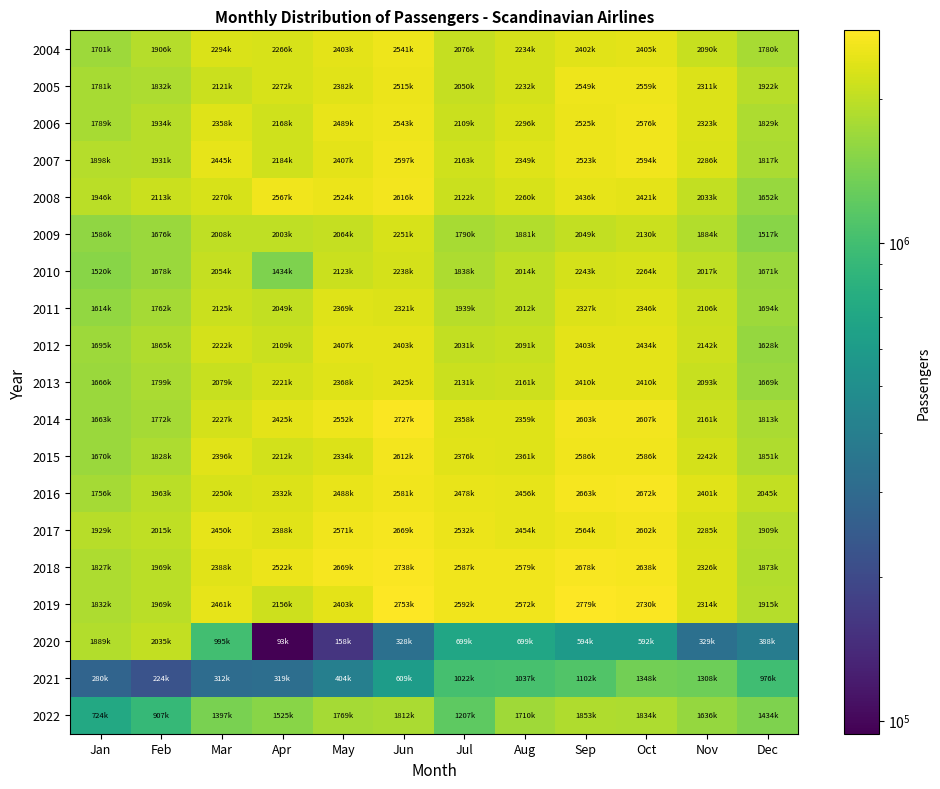

Between Dec and Feb, which is larger?

Feb